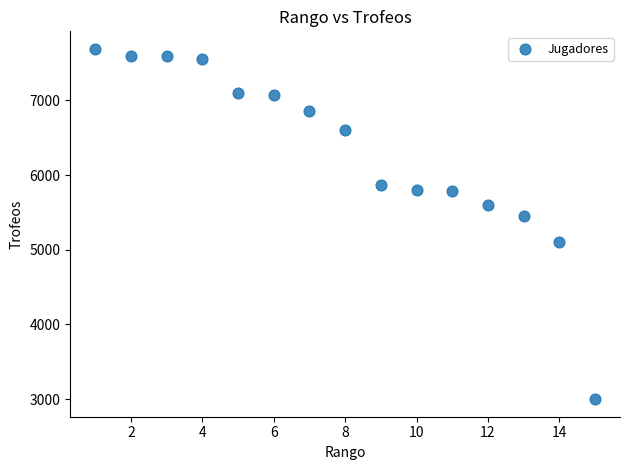

What Y value in the scatter plot is closest to 5344?

5446